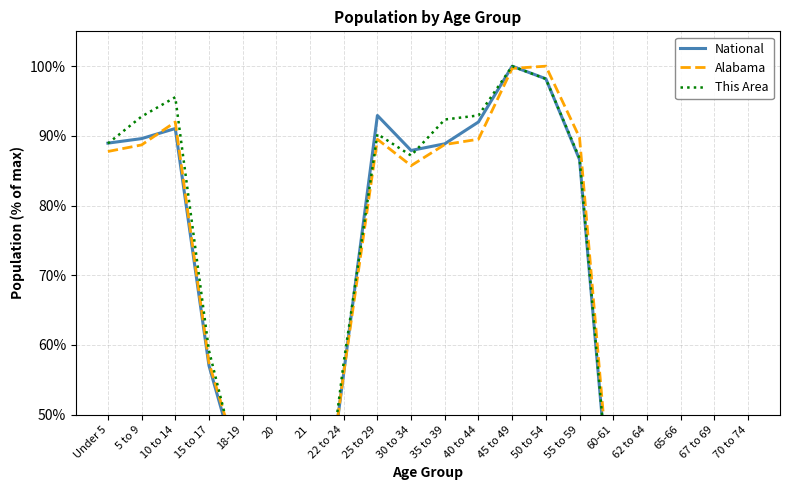

What is the difference between the maximum and minimum values in the National series?

80.8